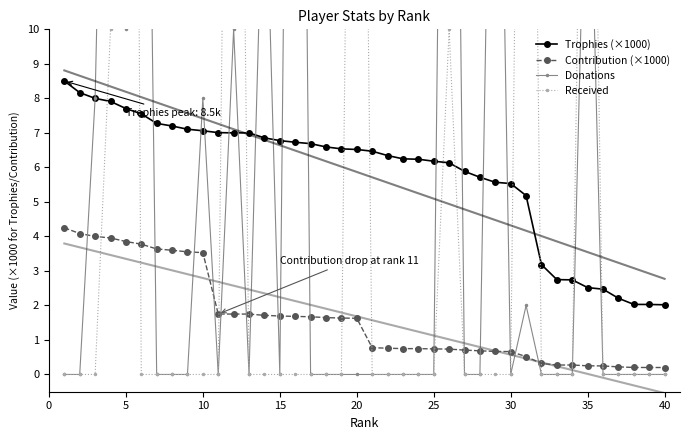

True or false: Contribution (×1000) and Trophies (×1000) cross at least once.

False